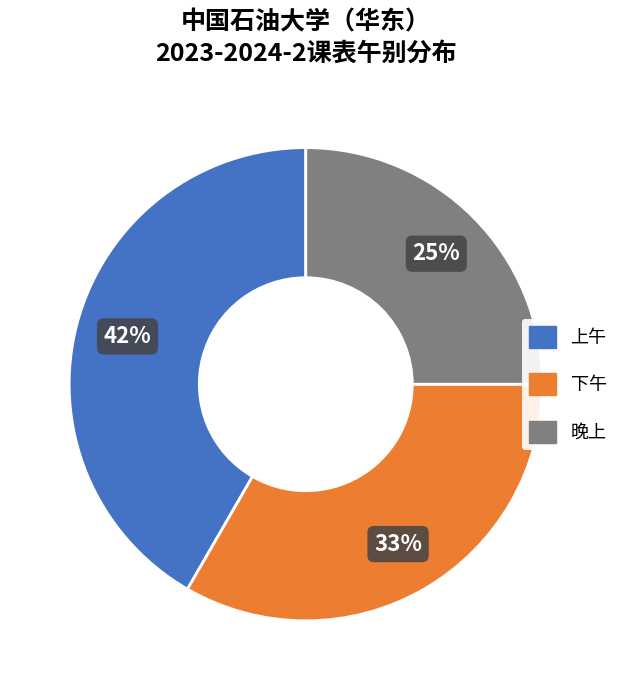

To the nearest percent, what portion does 上午 represent?

42%